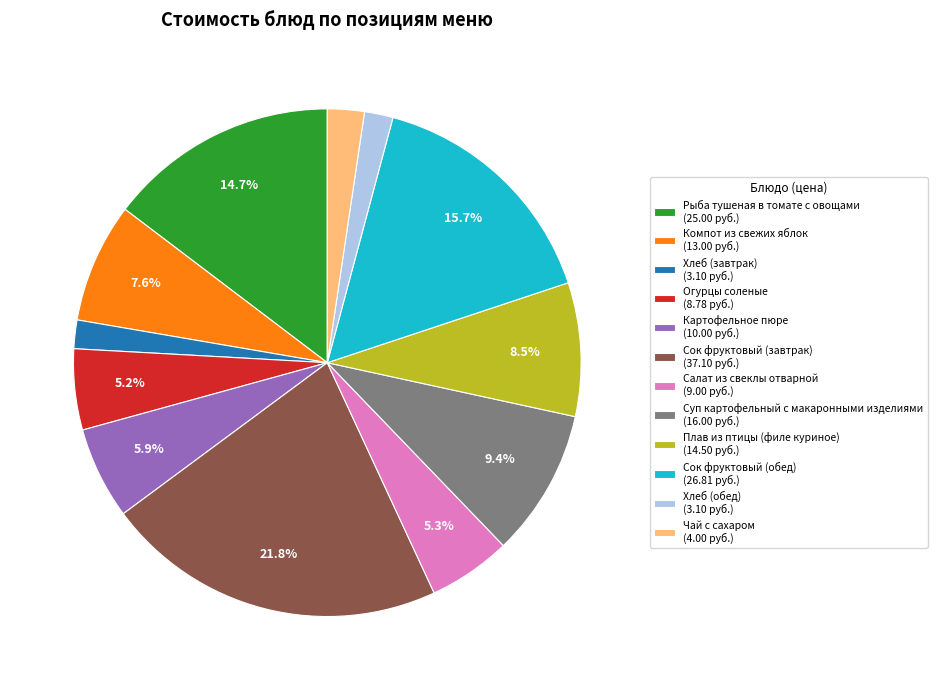

To the nearest percent, what portion does Картофельное пюре represent?

6%